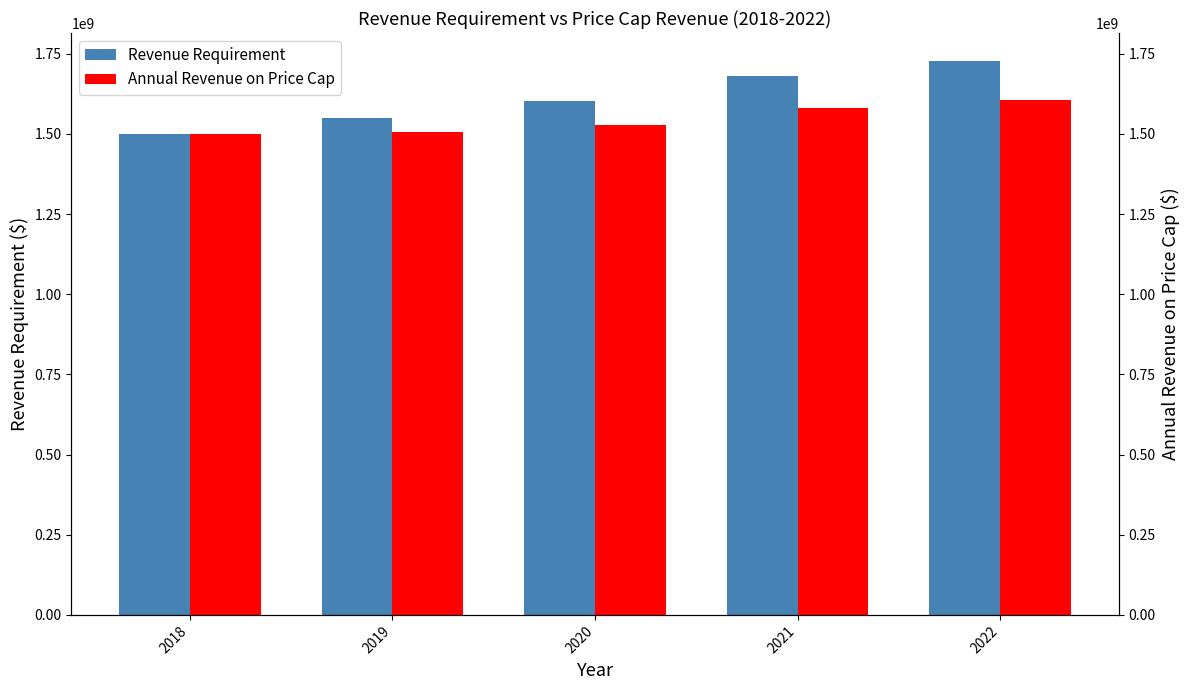

What is the maximum value for Revenue Requirement?

1728200000.0